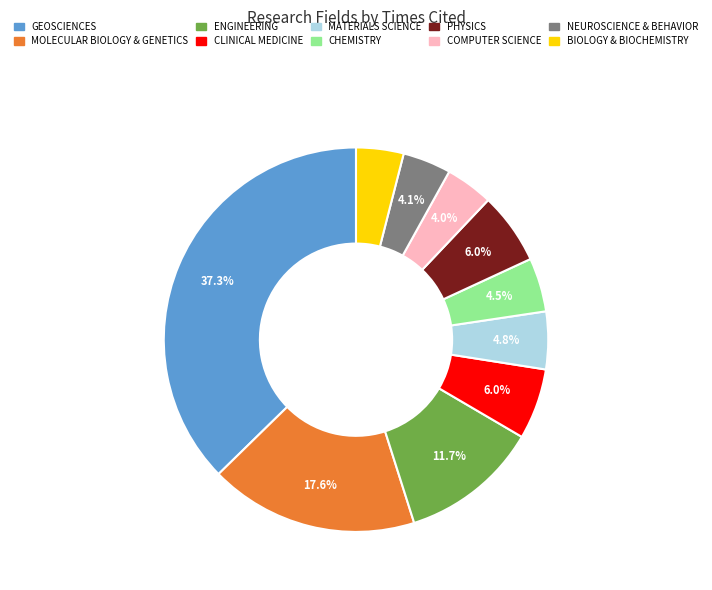

The MATERIALS SCIENCE slice represents 5% of the pie. True or false?

True